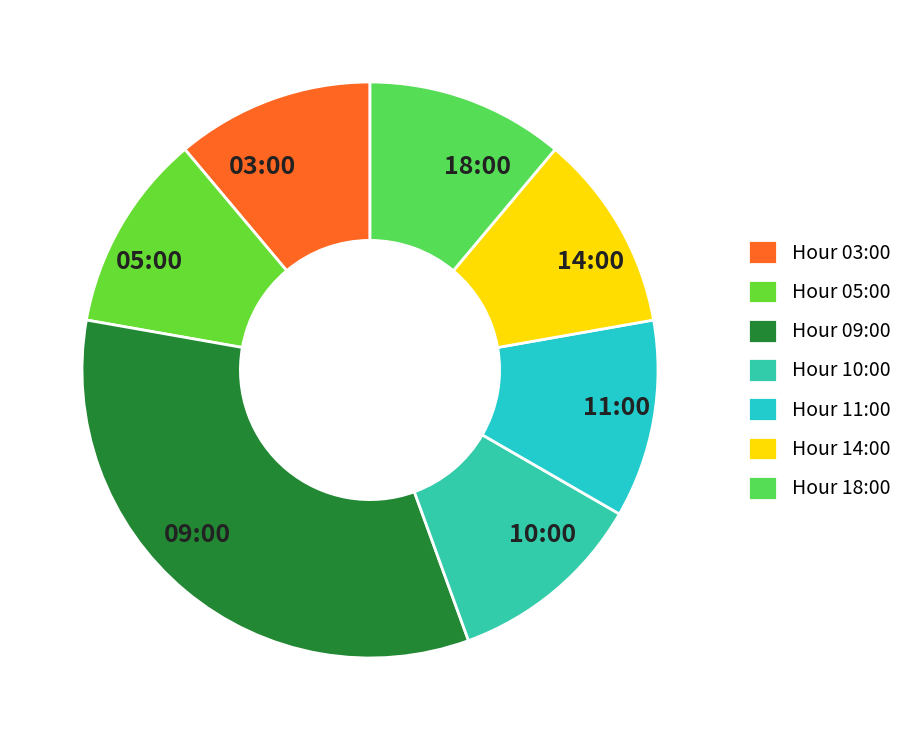

The 18:00 slice represents 3% of the pie. True or false?

False